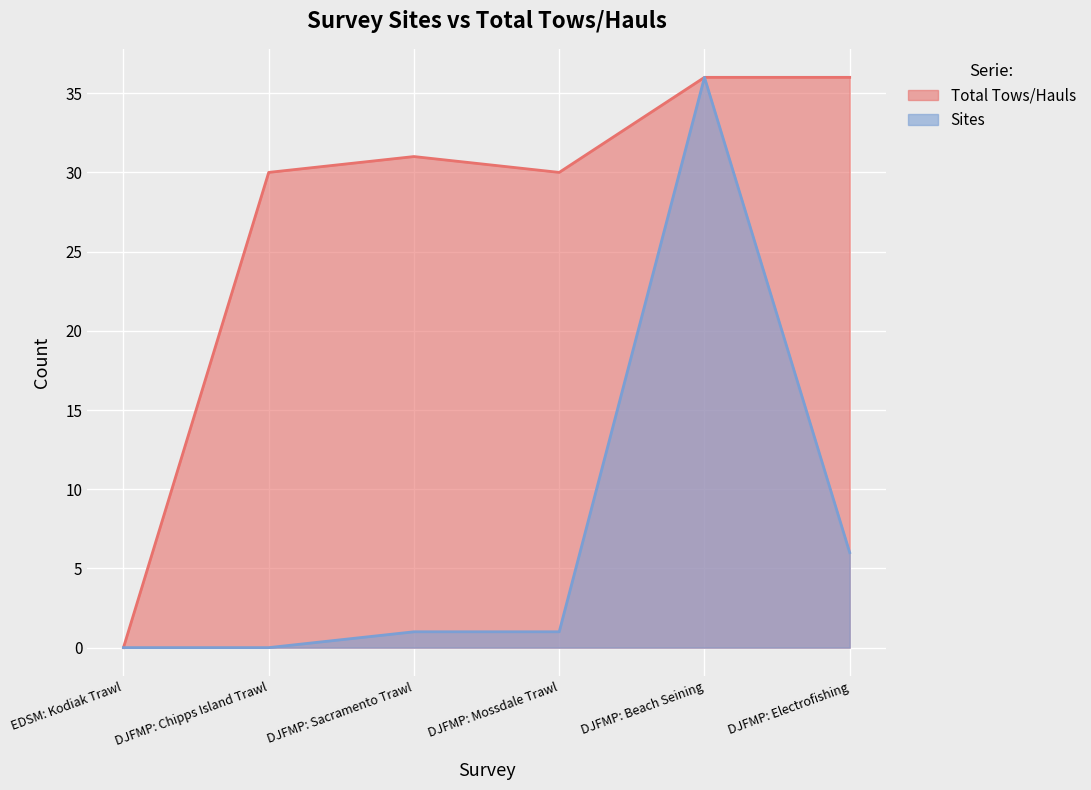

How many values in Total Tows/Hauls are above zero?

5